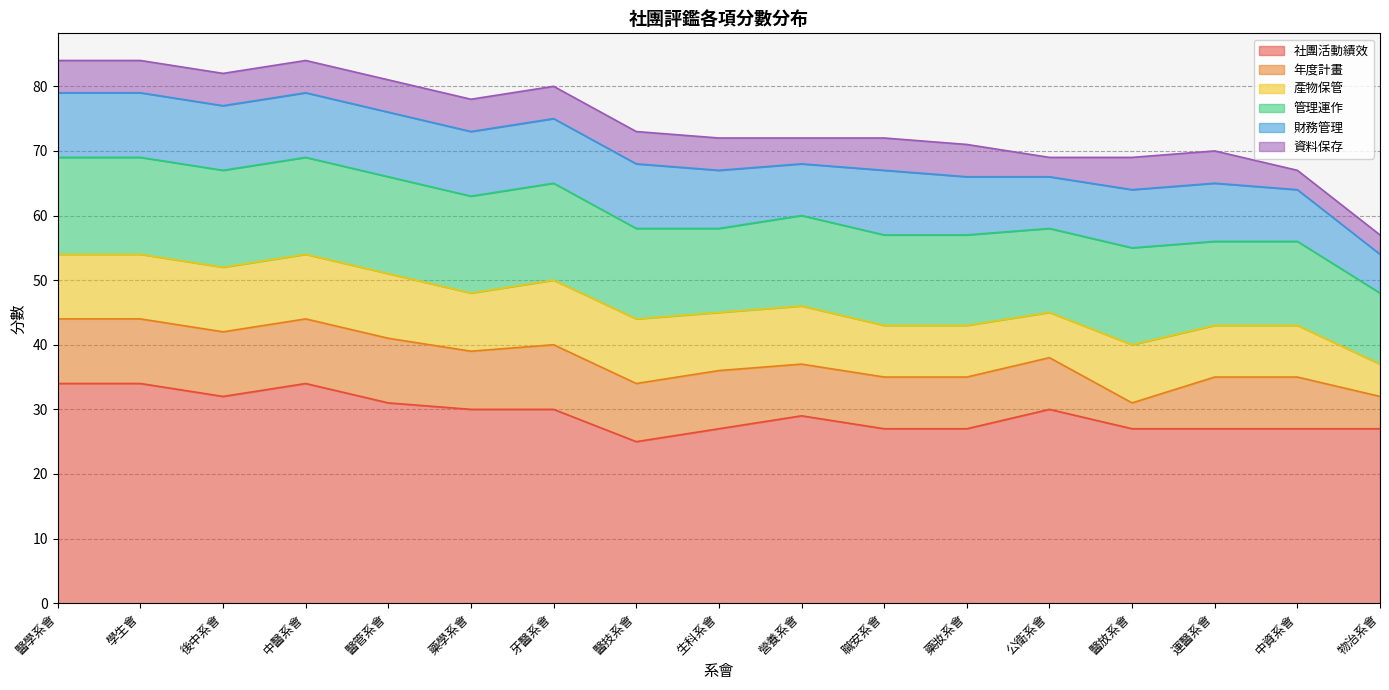

Where is 管理運作 nearest to the value 13?

生科系會